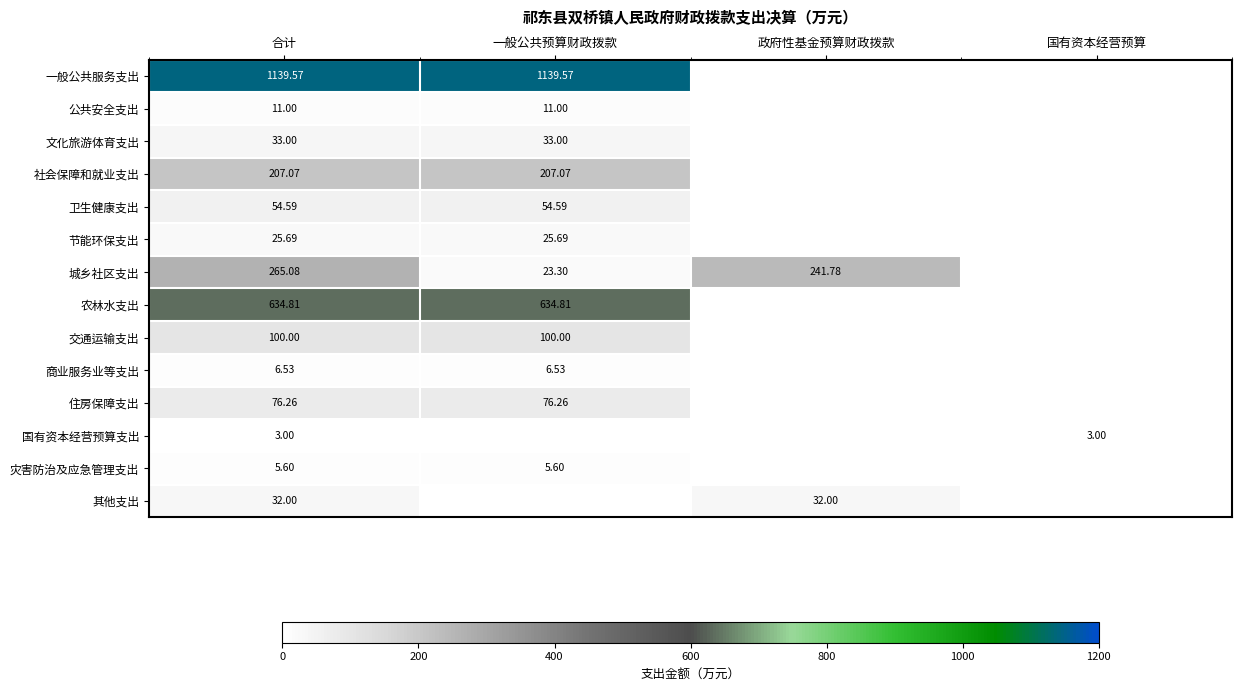

At how many categories does at least one series exceed 1031?

2